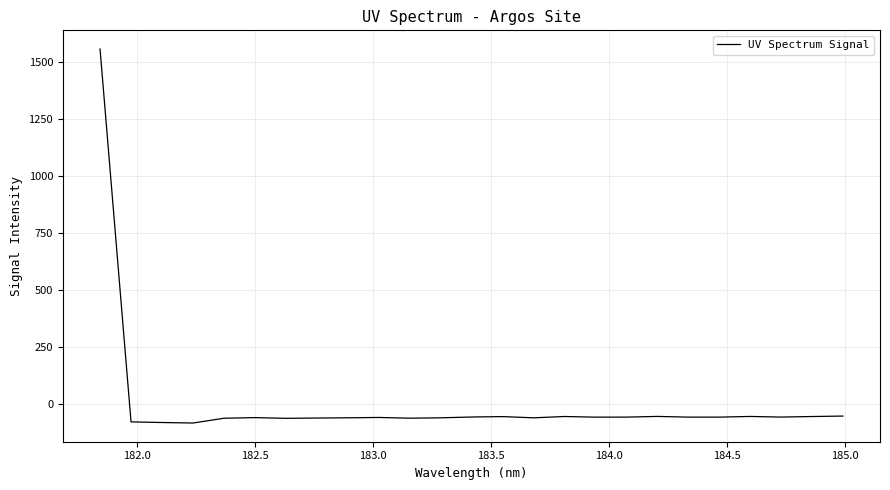

What is the difference between the maximum and minimum values?

1641.3